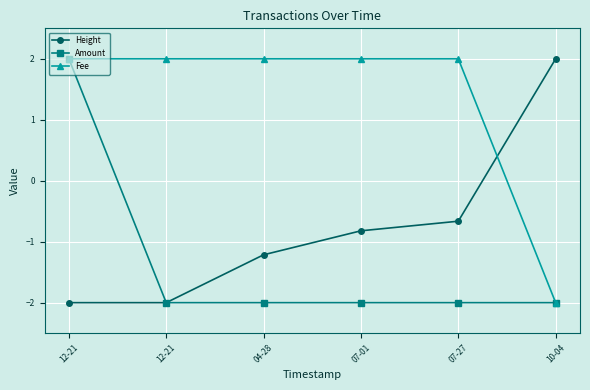

Where is Fee nearest to the value 0?

12-21